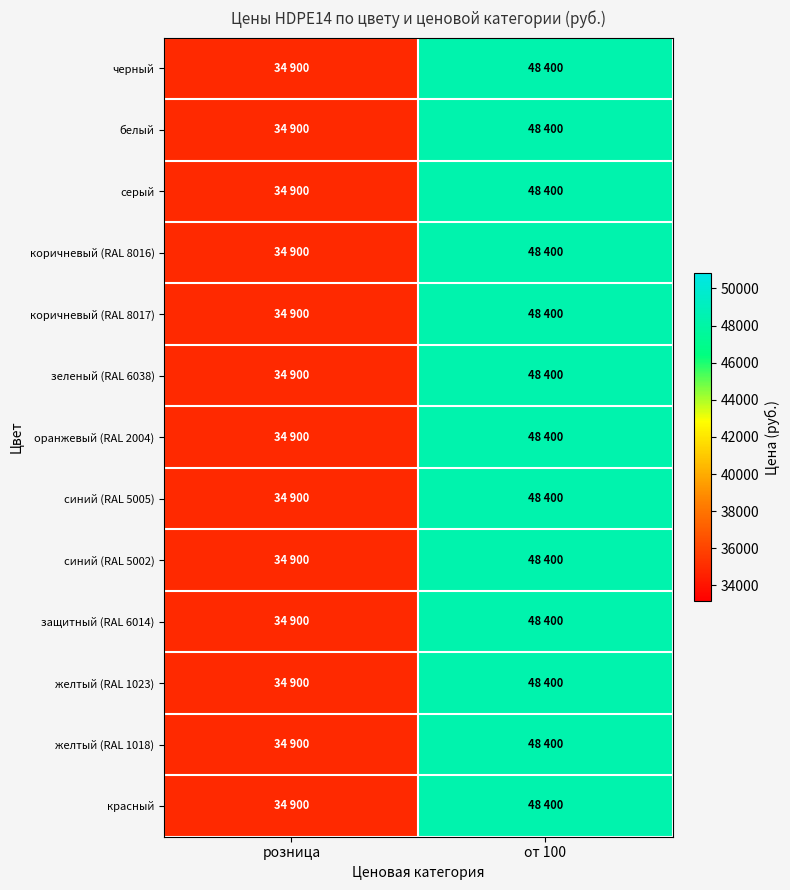

At how many categories does at least one series exceed 47559?

1